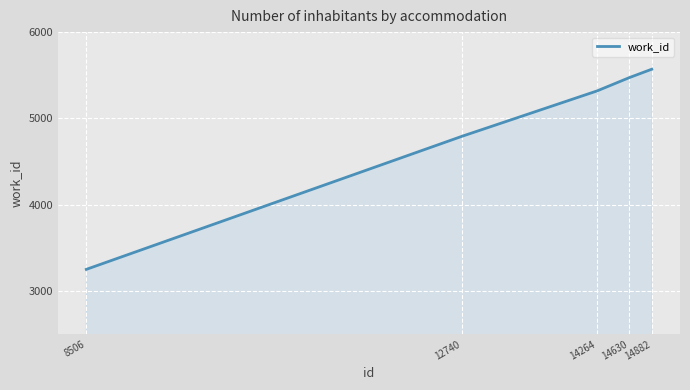

Where is the data nearest to the value 4410?

12740